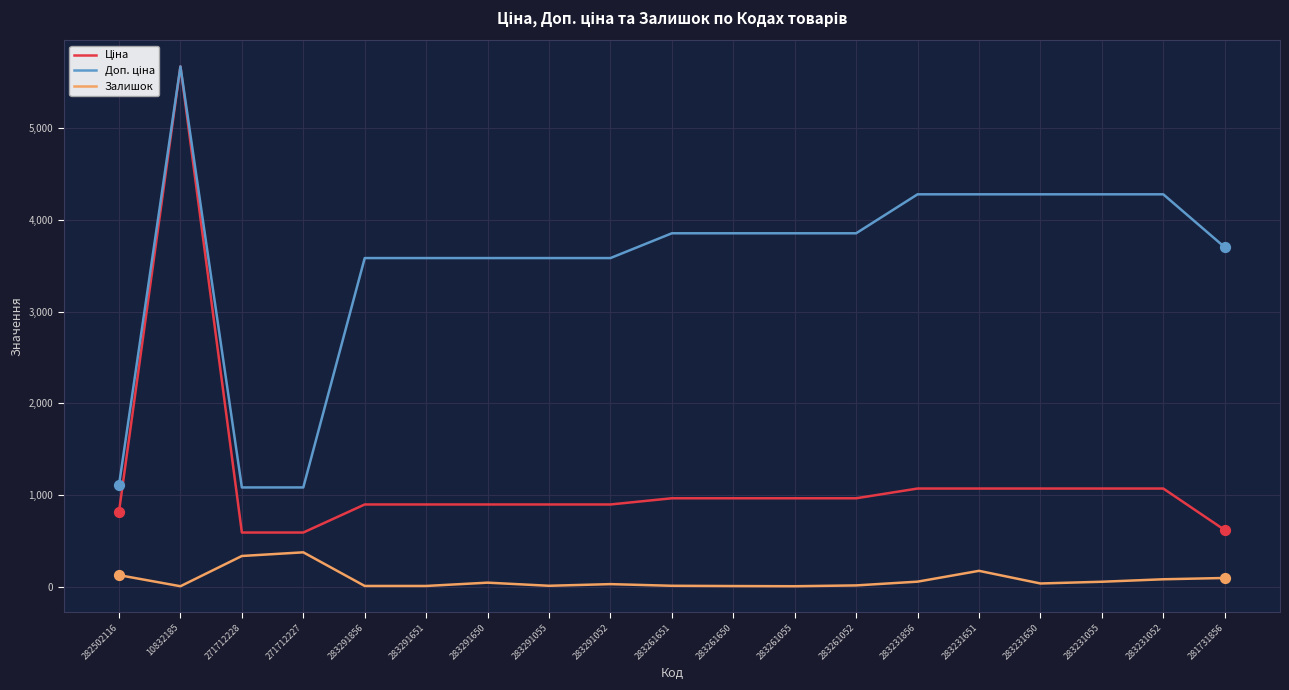

At how many categories does at least one series exceed 4707?

1